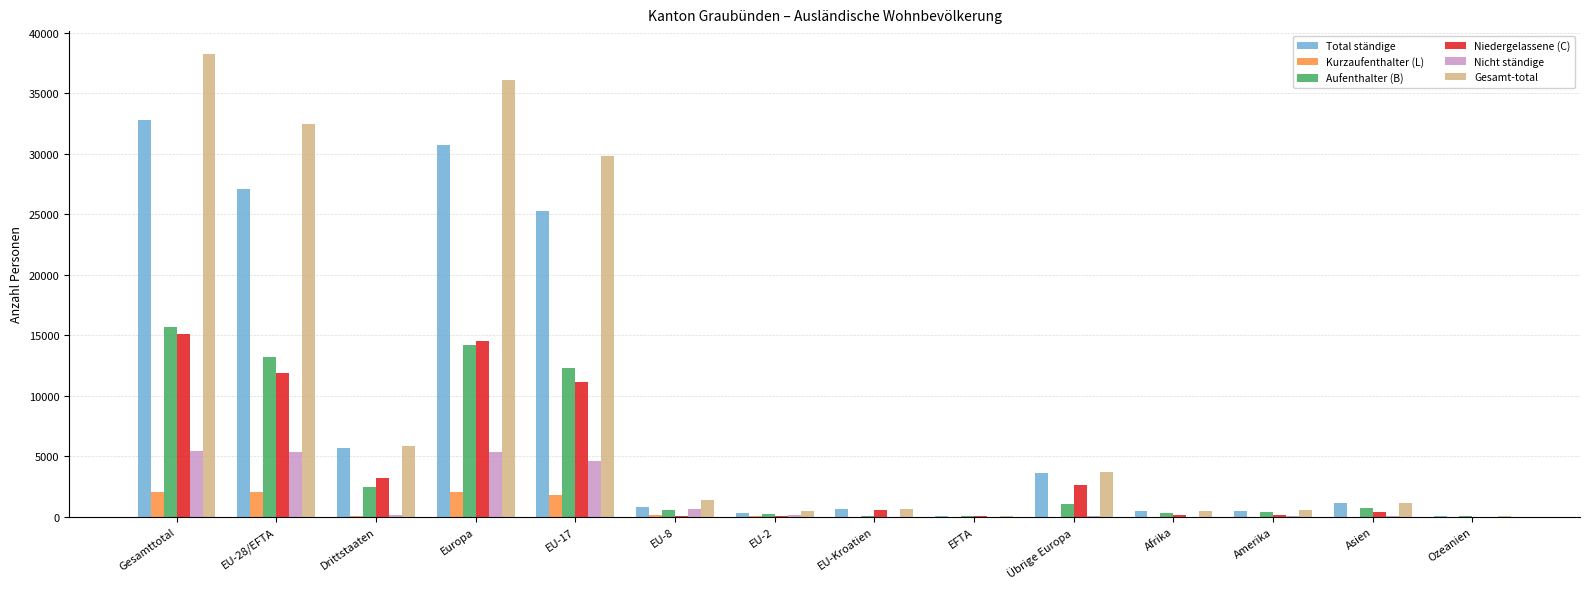

What are all the series names shown in the legend?

Total ständige, Kurzaufenthalter (L), Aufenthalter (B), Niedergelassene (C), Nicht ständige, Gesamt-total